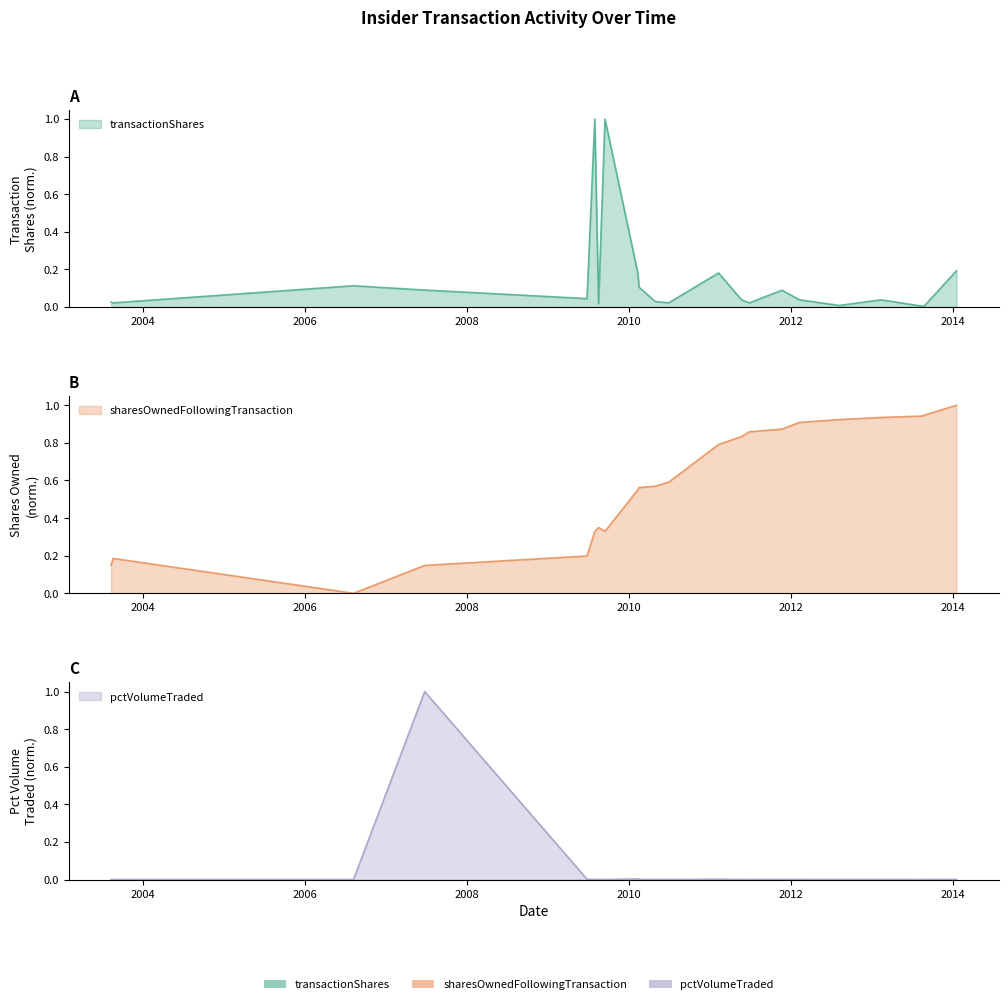

What is the total value across all series at 2009-08-17?

0.4